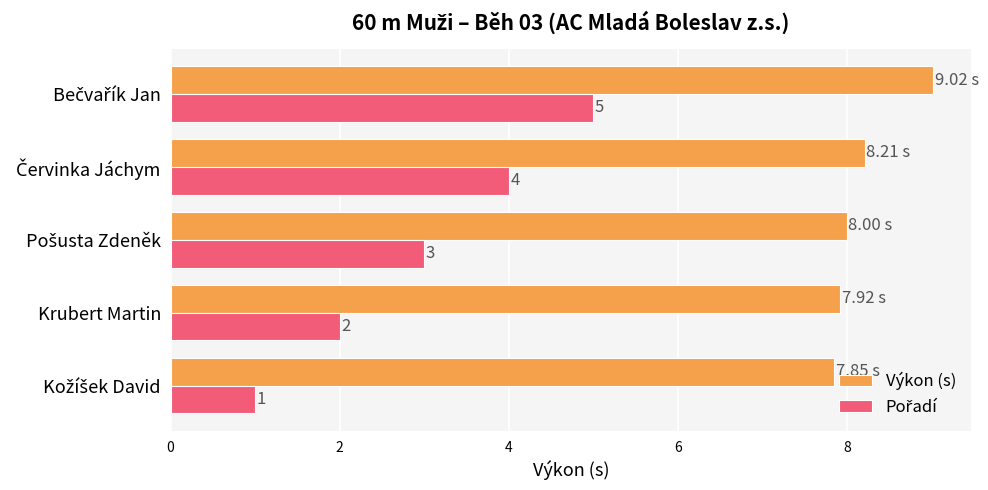

What is the sum of all Výkon (s) values?

41.0